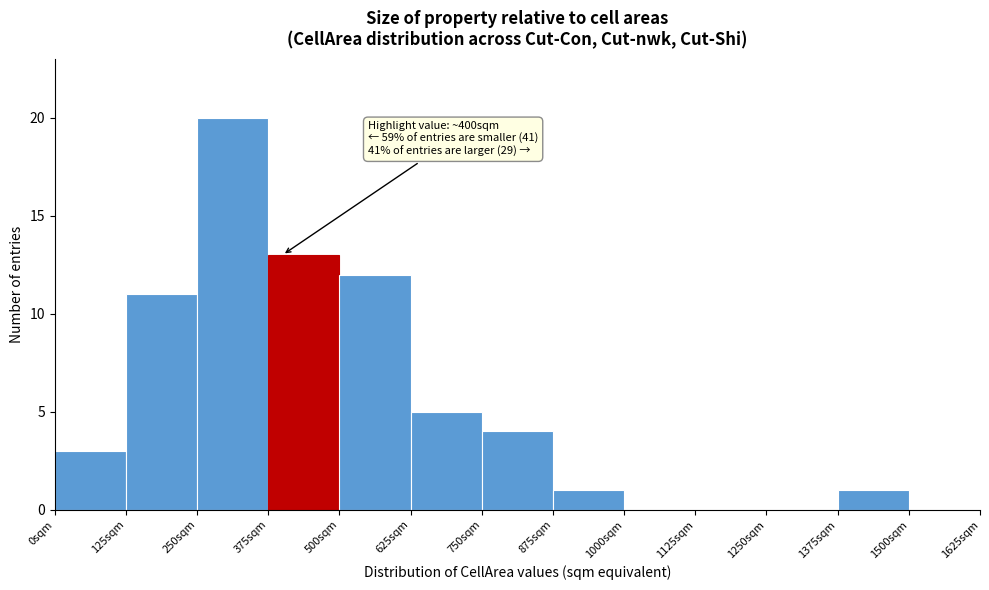

Which range on the x-axis has the tallest bar?

250 to 375